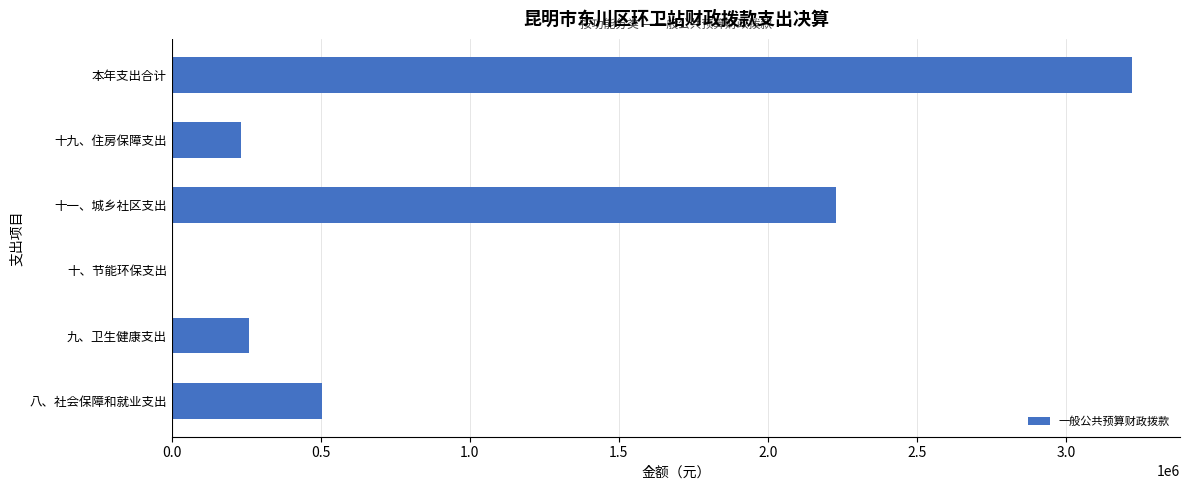

How many values exceed 503838?

3